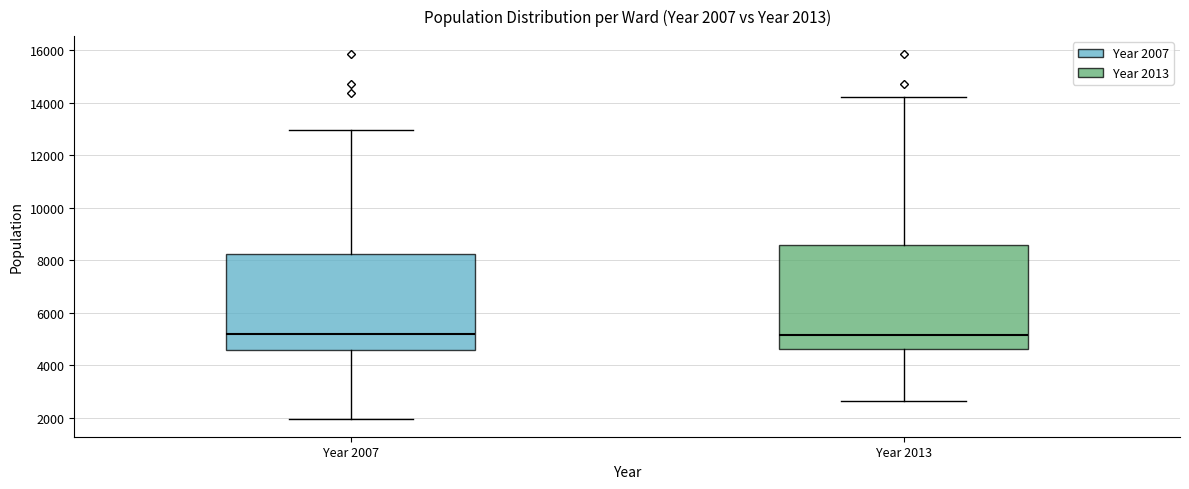

Which box is the tallest, from its lower edge to its upper edge?

Year 2013